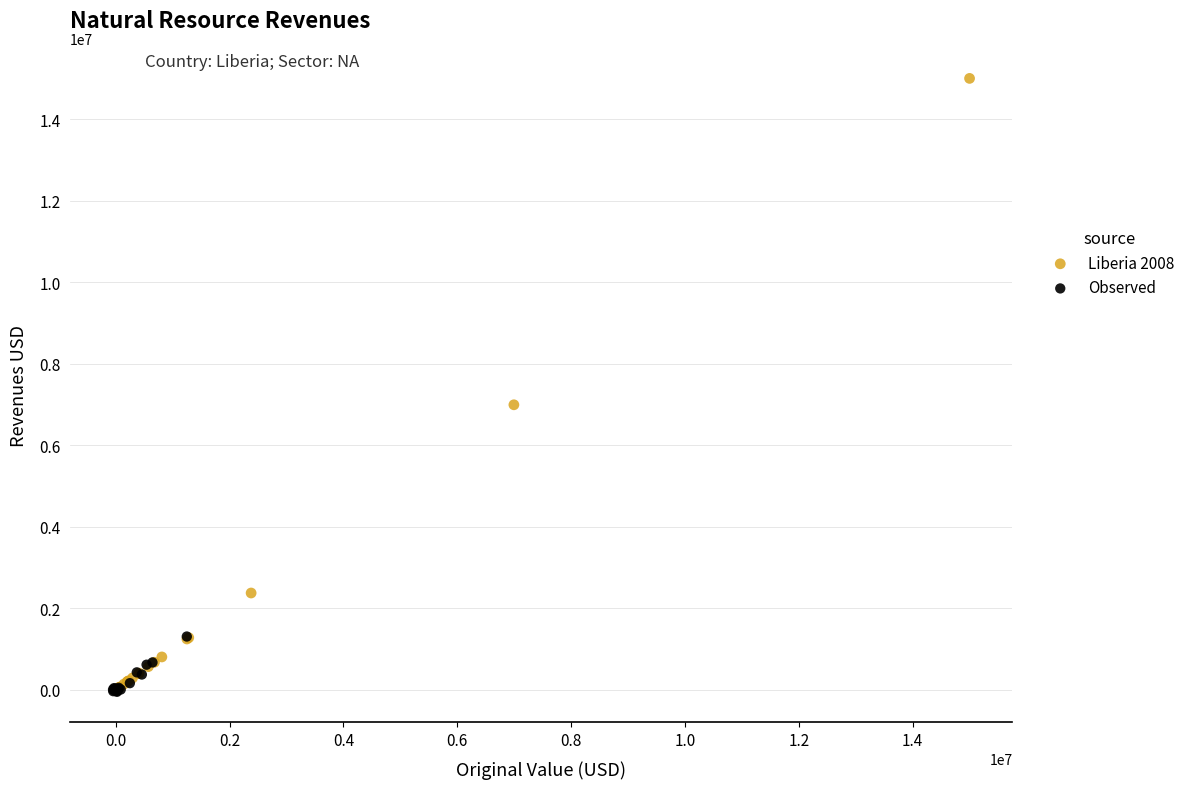

Which series has the widest spread of Y values?

Liberia 2008